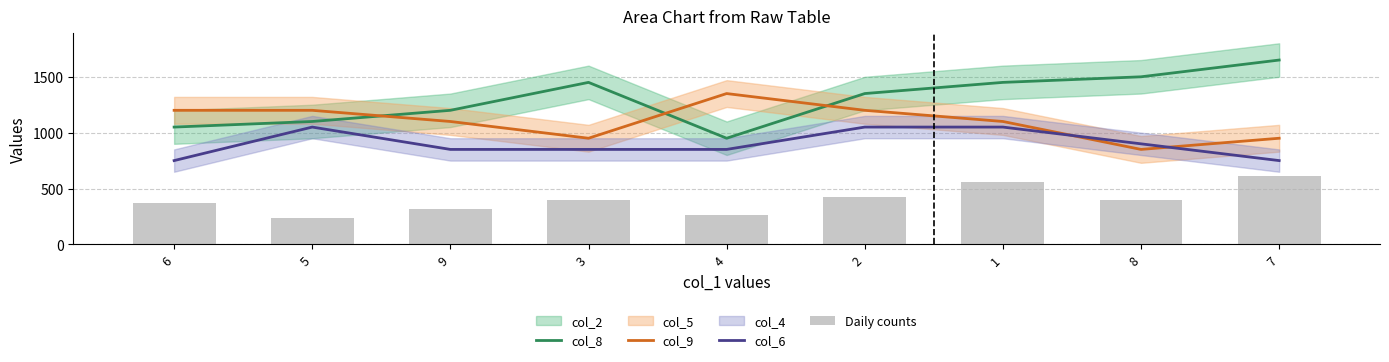

At how many categories does at least one series exceed 994?

9